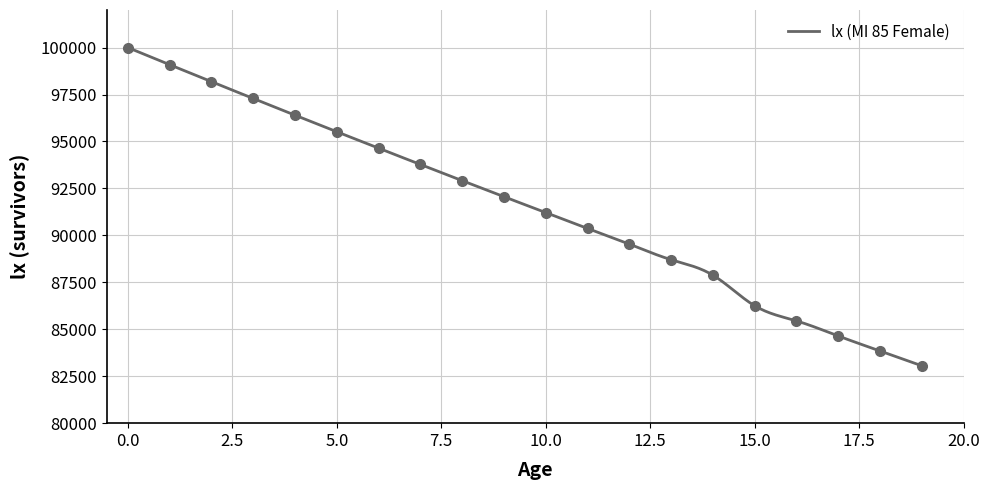

What is the value of the 6th point from the left?

95518.0